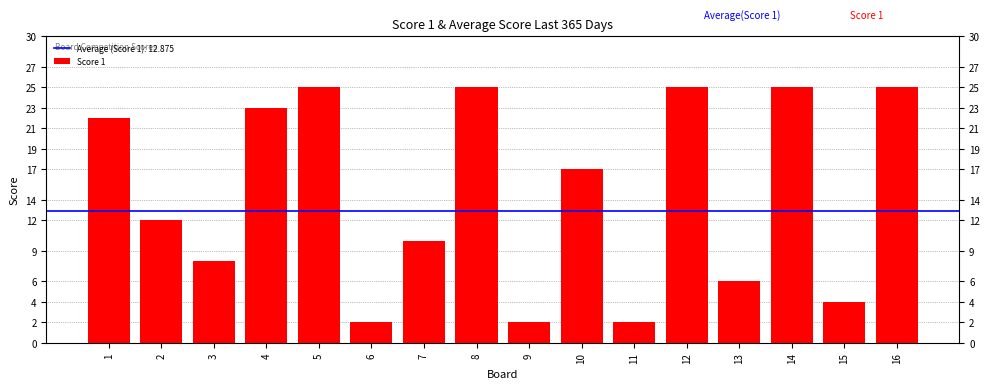

What is the sum of all values?

233